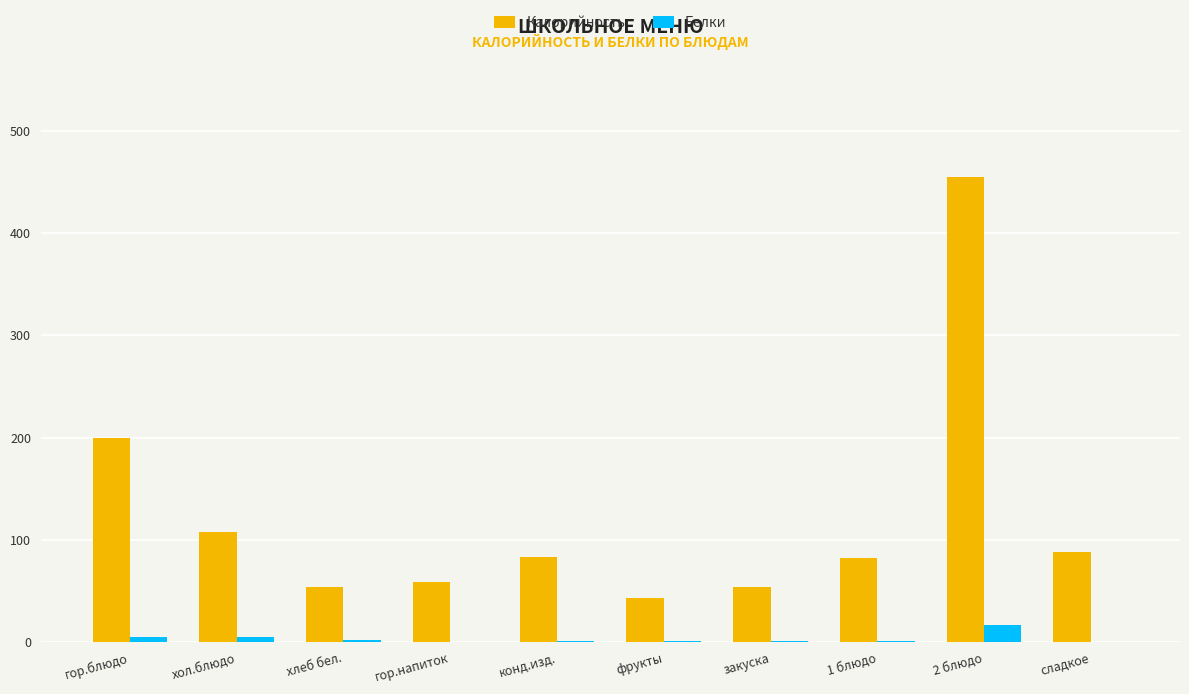

What is the sum of all Калорийность values?

1224.0